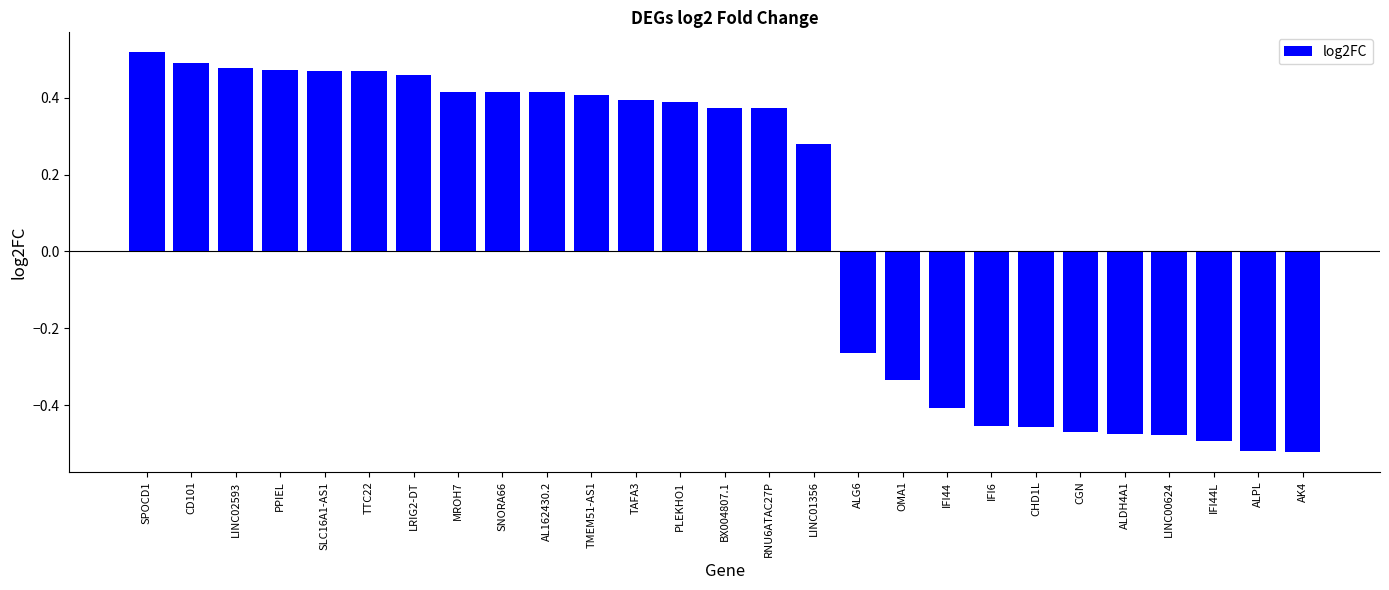

Are the bars horizontal?

No